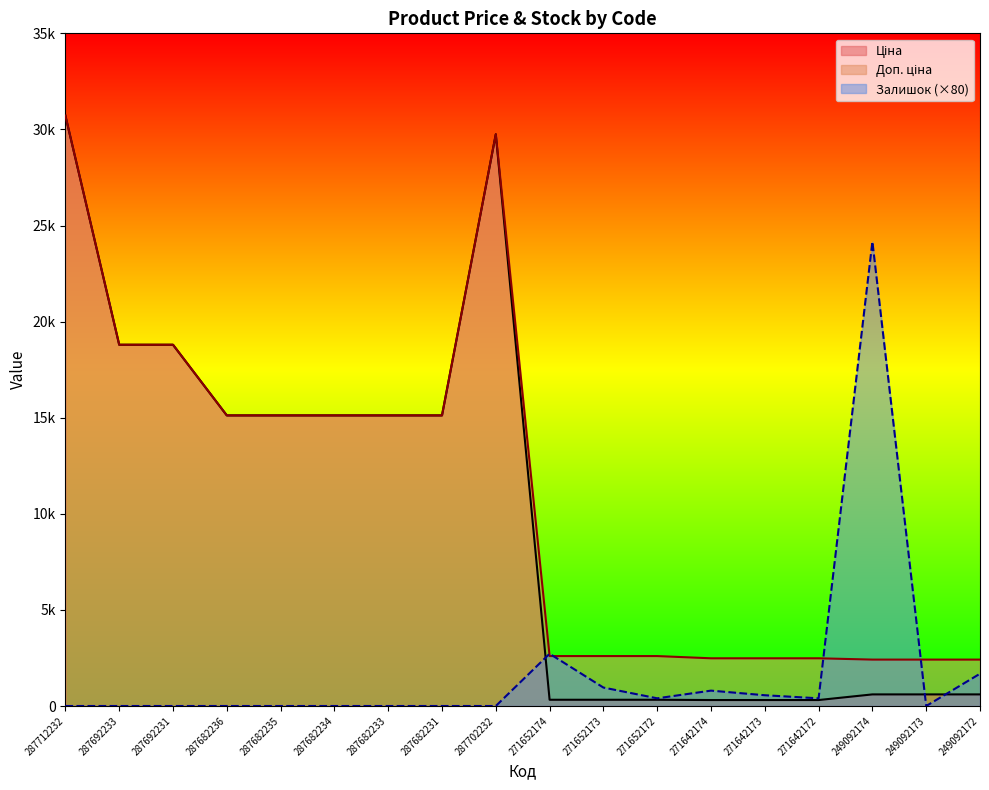

Rank the series at 271642172 from highest to lowest value.

Доп. ціна, Залишок, Ціна